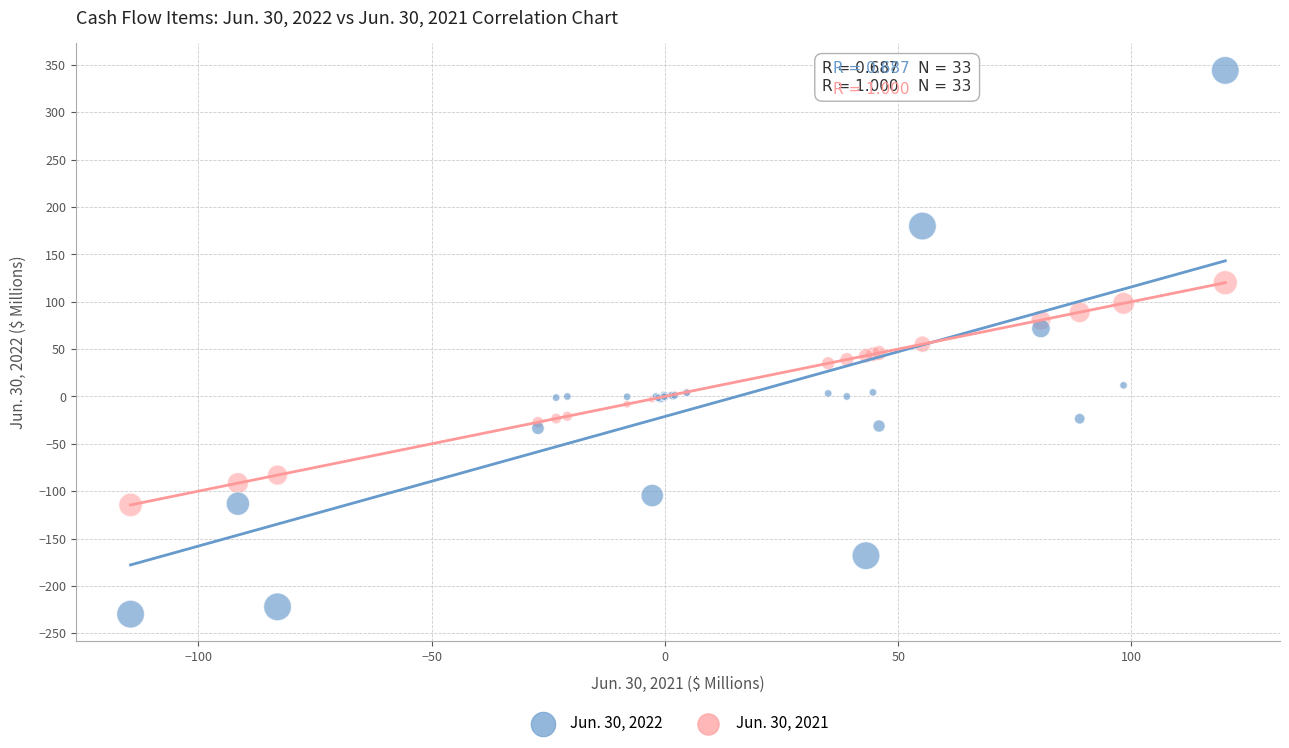

What are all the series names shown in the legend?

Jun. 30, 2022, Jun. 30, 2021